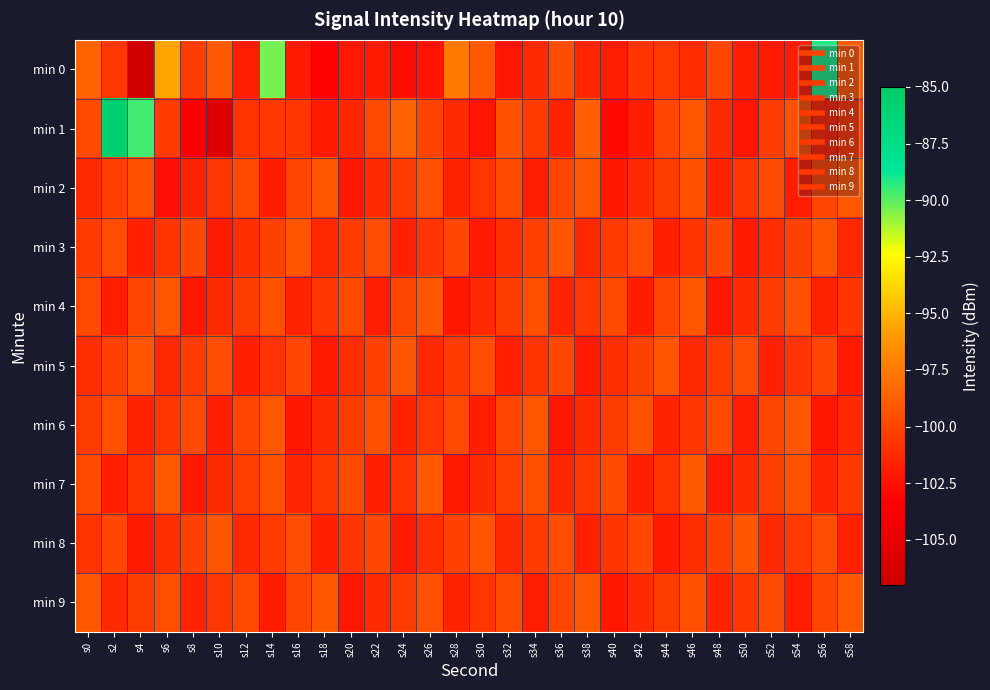

List the series in order of their peak value, highest first.

min 1, min 0, min 7, min 2, min 4, min 6, min 9, min 3, min 5, min 8